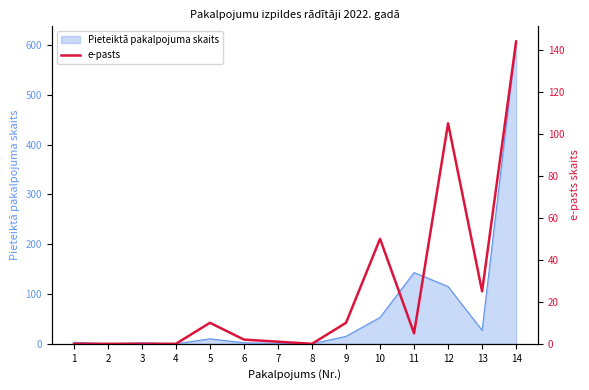

Where is the first local maximum?

5